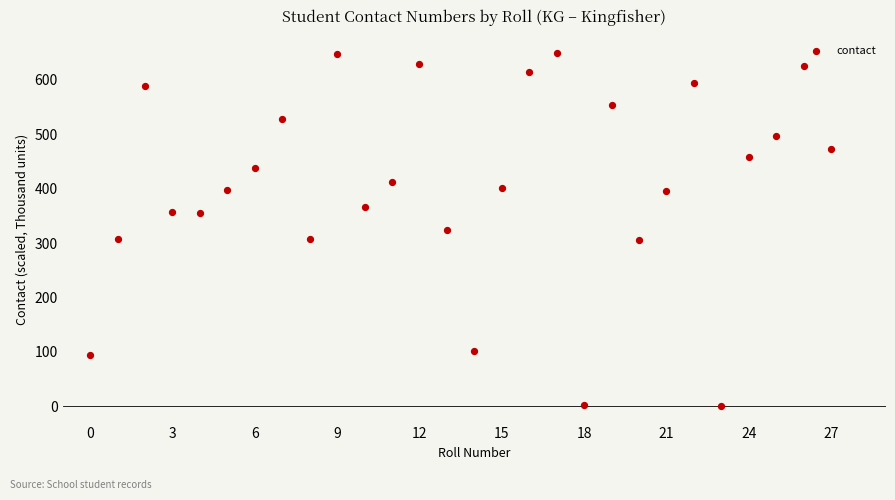

What is the range of Y values (max minus min)?

650.0